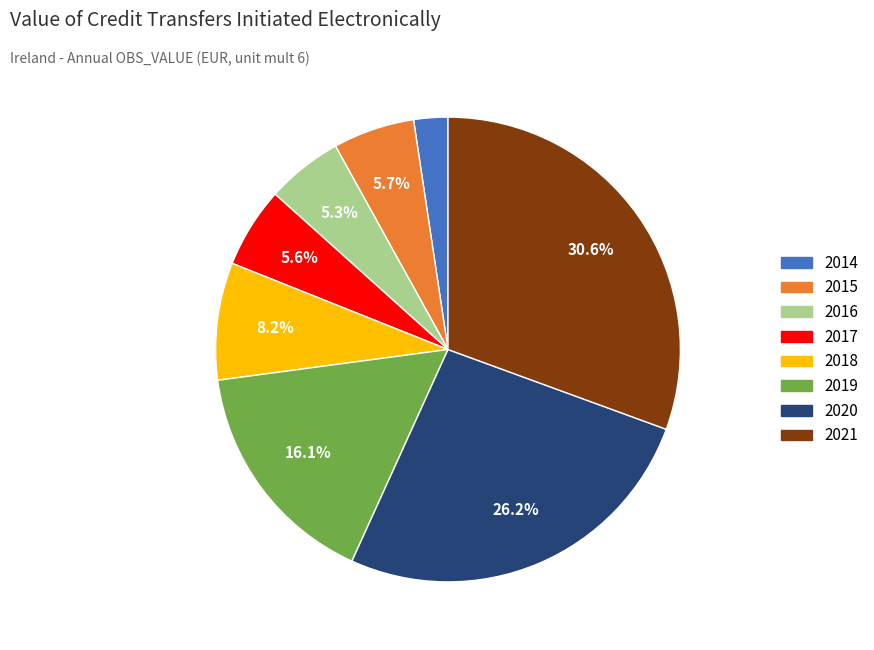

How many segments does this pie chart have?

8